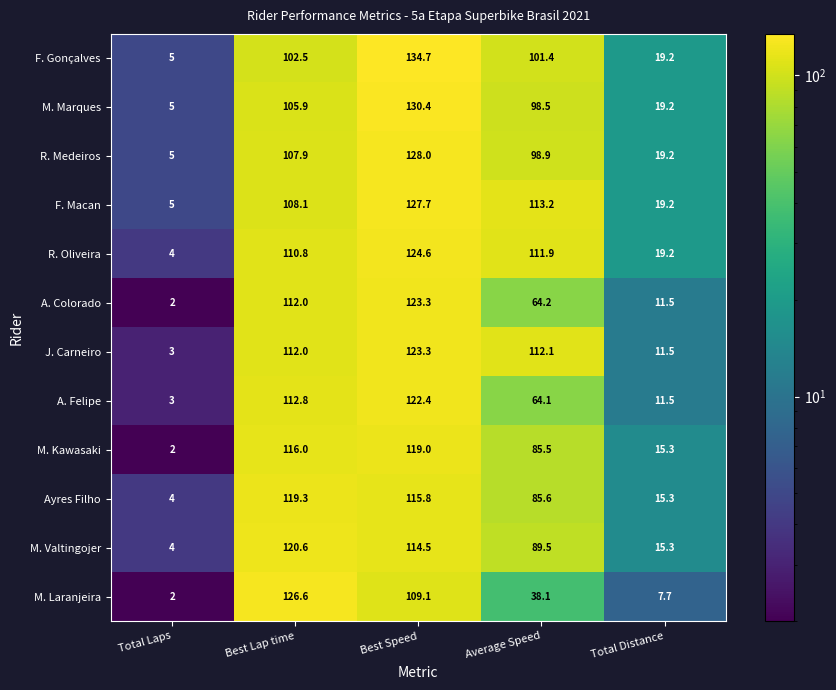

How many data points in Ayres Filho are above 85?

3